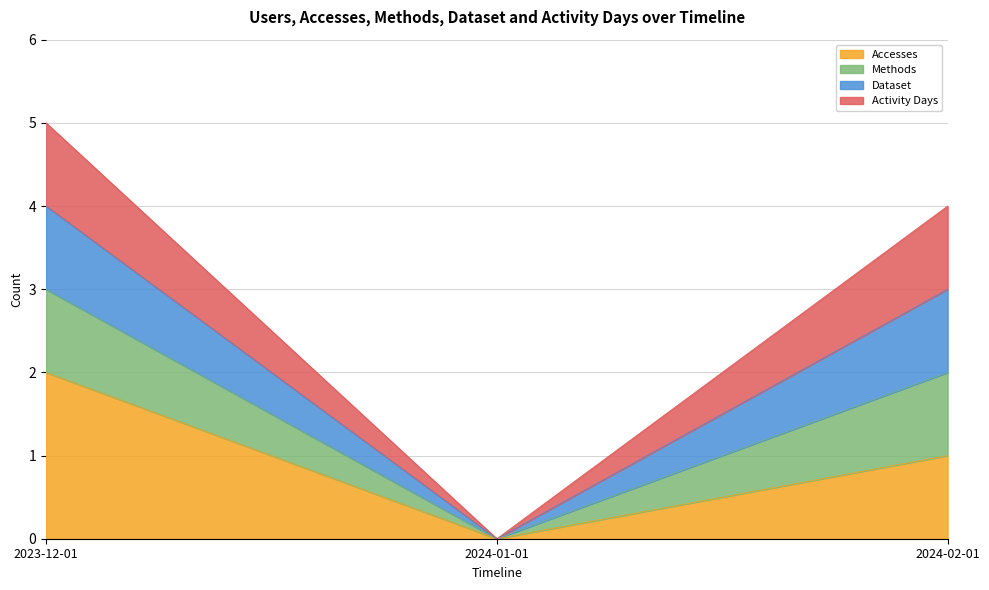

What position from the right is 2023-12-01?

3